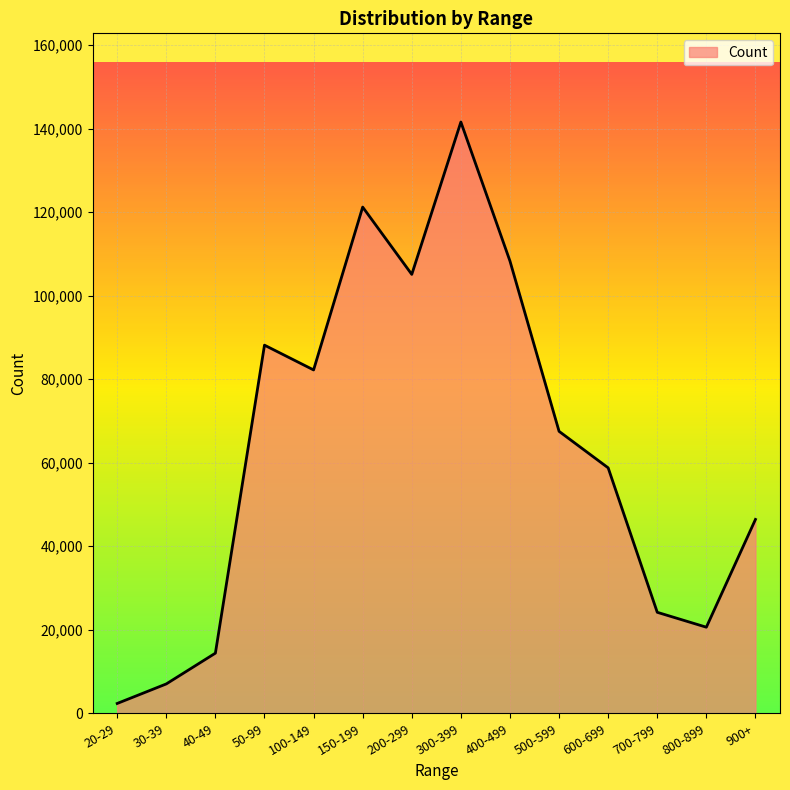

List the labels in order of value, smallest first.

20-29, 30-39, 40-49, 800-899, 700-799, 900+, 600-699, 500-599, 100-149, 50-99, 200-299, 400-499, 150-199, 300-399